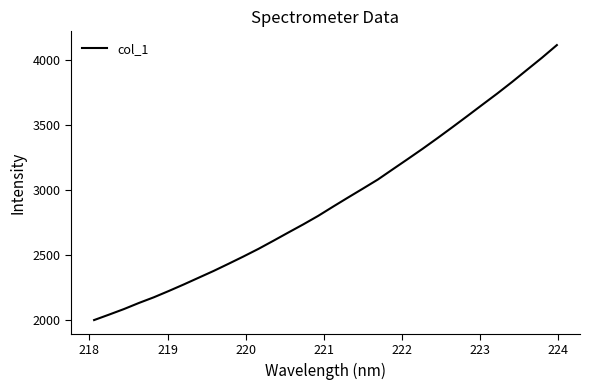

True or false: there are more than 2 points higher than both neighbors.

False